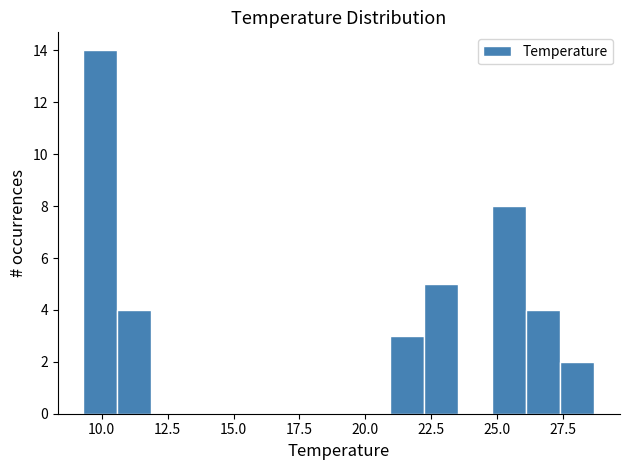

Around what value on the x-axis is the tallest bar? Give the approximate position of its centre, as read against the axis.

10.0